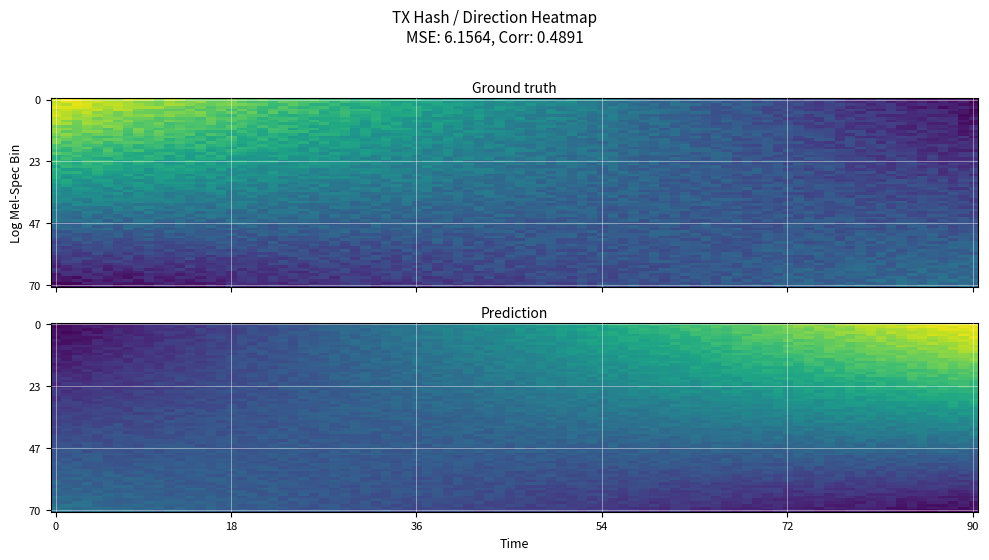

The value of 3c6a4c8d4ca627e089b0c6b21bdd090c1f480f8 at direction is 0. True or false?

False